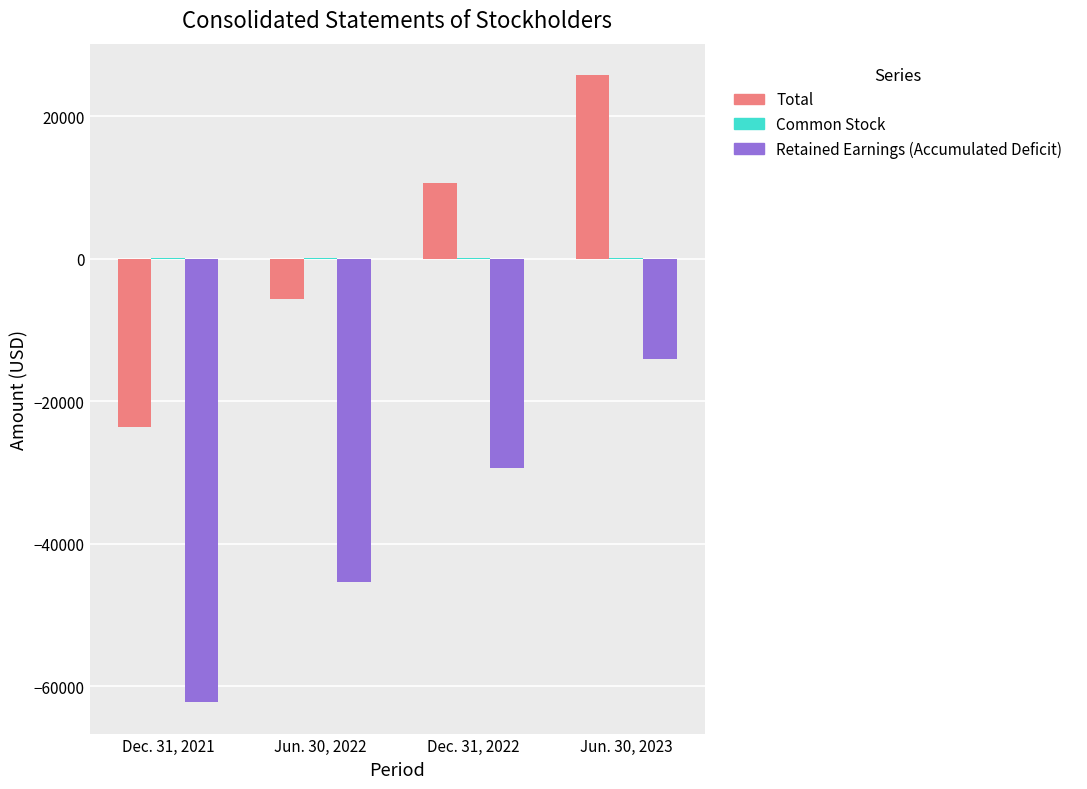

How many categories are shown in the chart?

4